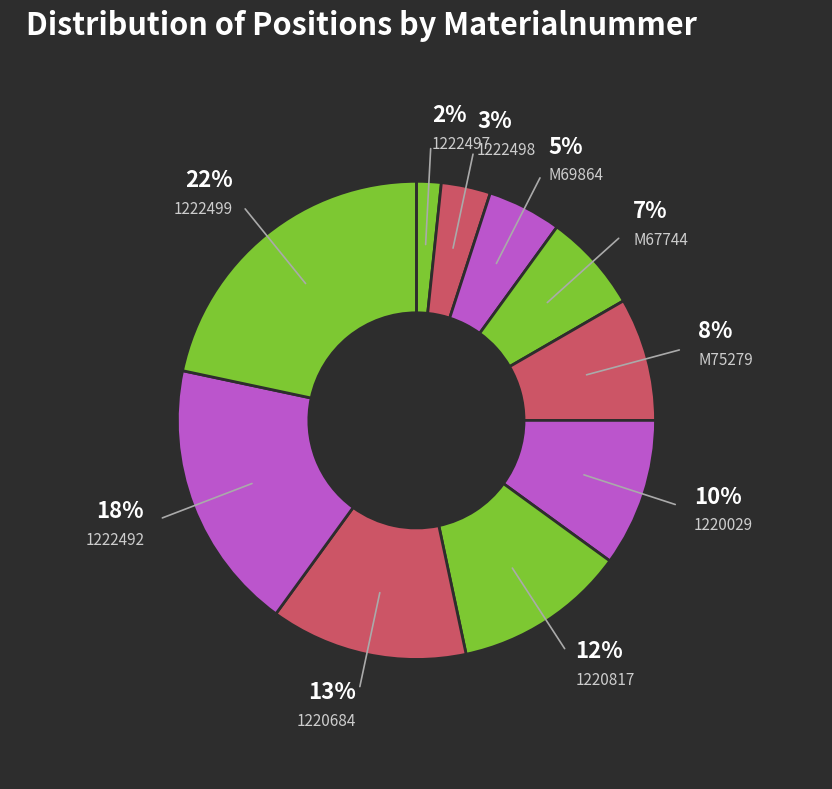

What percentage is the M75279 slice, to the nearest percent?

8%